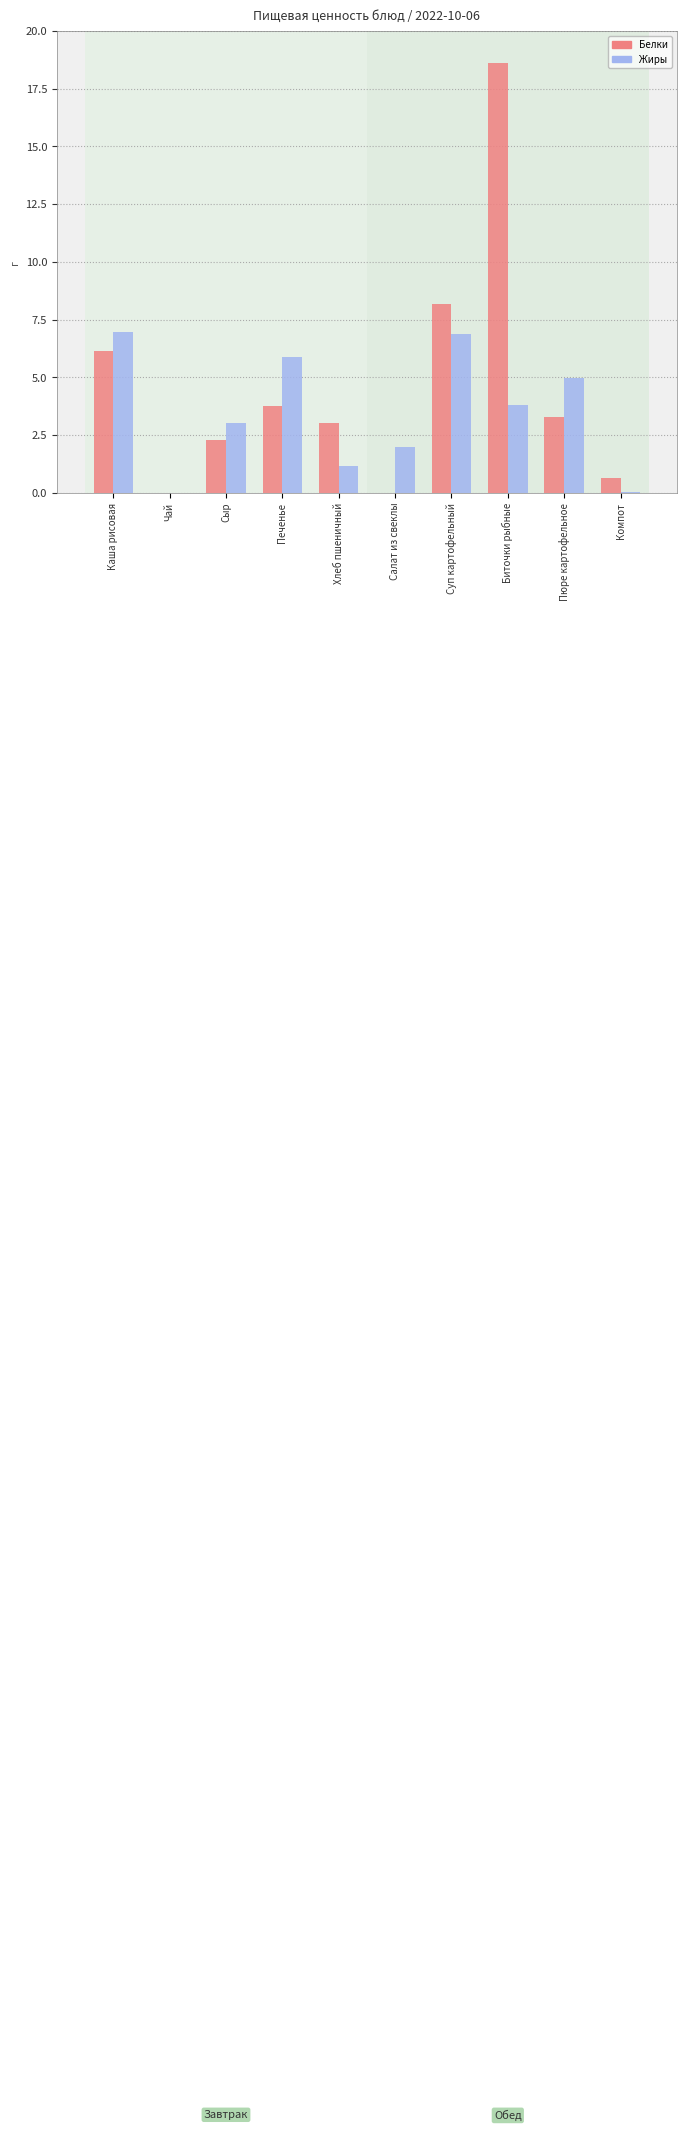

What are all the series names shown in the legend?

Белки, Жиры